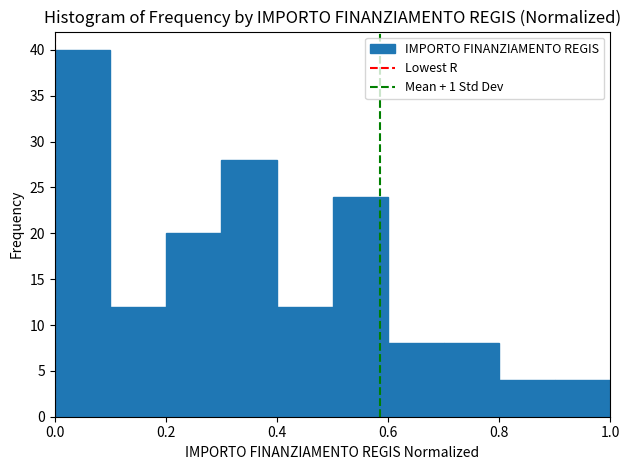

Reading left to right, transcribe this chart: for each bar, give the range it covers on the x-axis and its height. The values are not printed on the chart, so give them approximately, as read against the axis.

0.0 to 0.1: 40
0.1 to 0.2: 12
0.2 to 0.3: 20
0.3 to 0.4: 28
0.4 to 0.5: 12
0.5 to 0.6: 24
0.6 to 0.7: 8
0.7 to 0.8: 8
0.8 to 0.9: 4
0.9 to 1.0: 4